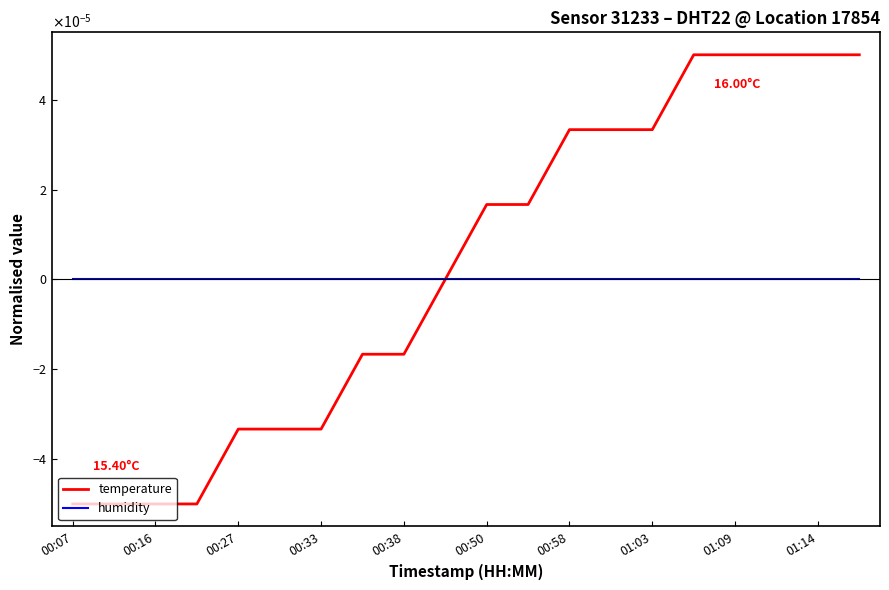

What are all the series names shown in the legend?

temperature, humidity